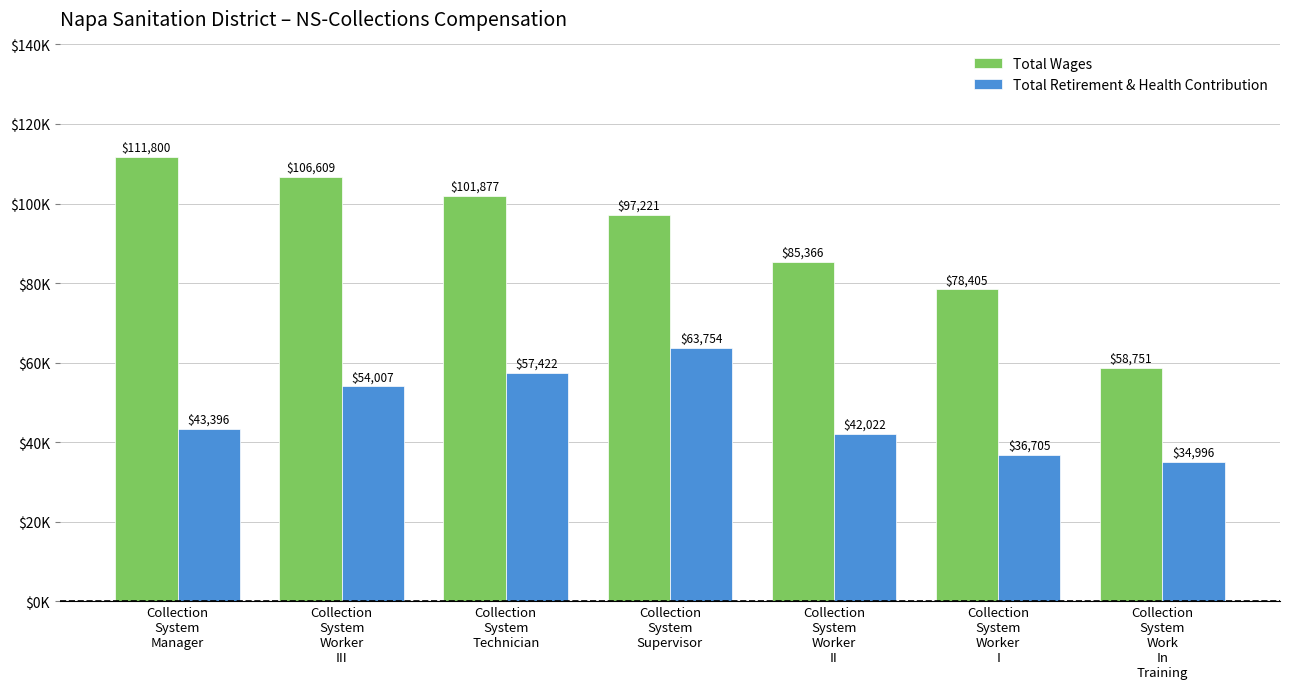

What are all the series names shown in the legend?

Total Wages, Total Retirement & Health Contribution